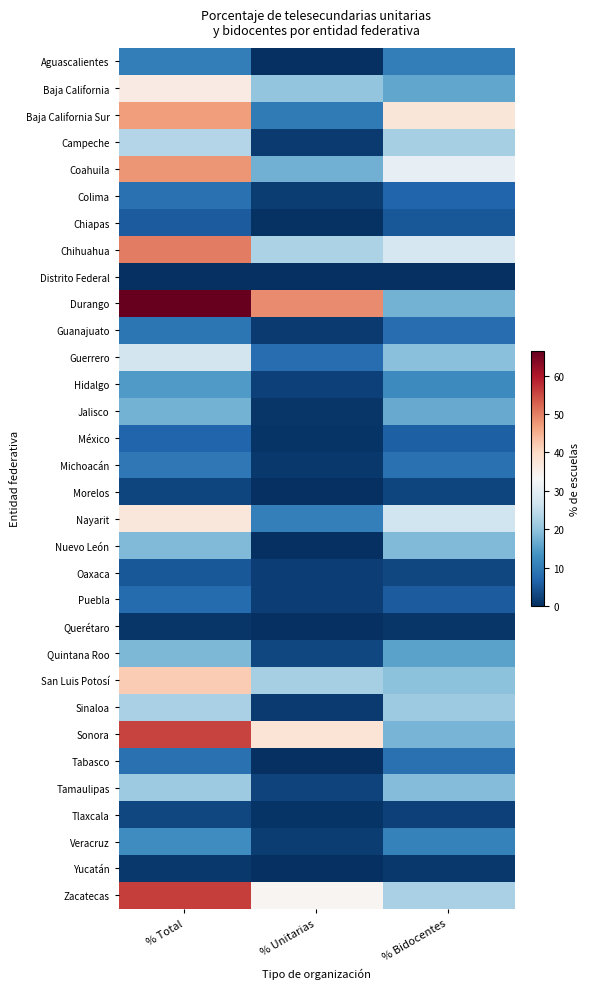

What is the greatest value displayed?

66.5